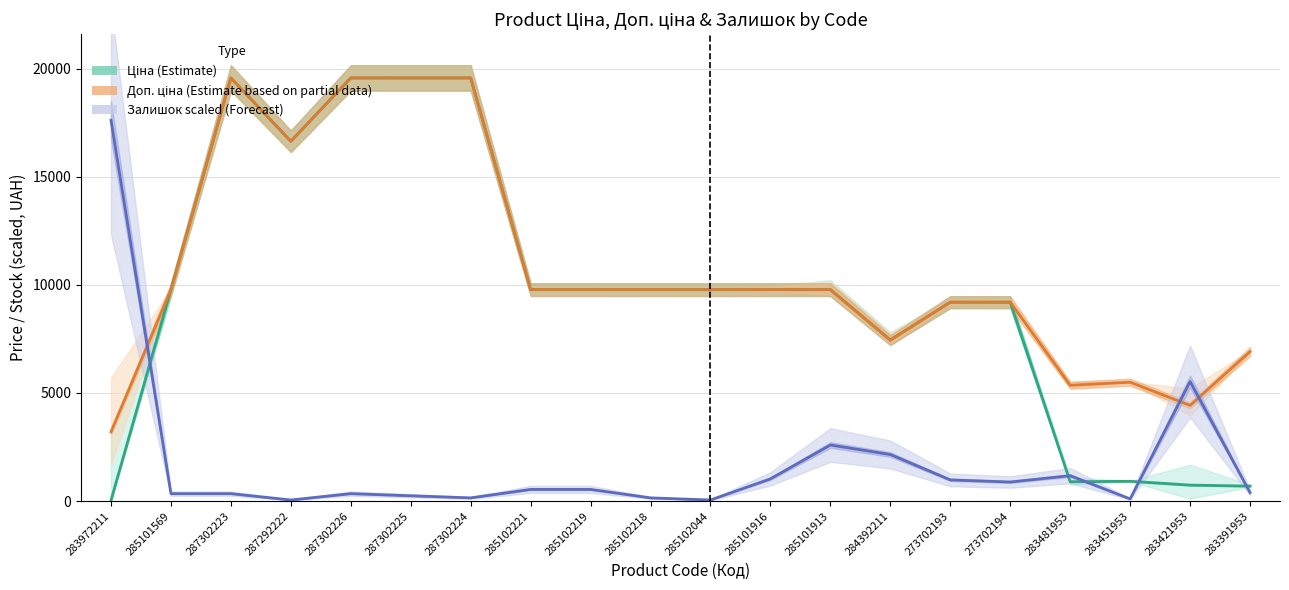

True or false: Доп. ціна (Partial Estimate) has more than 0 points higher than both neighbors.

True